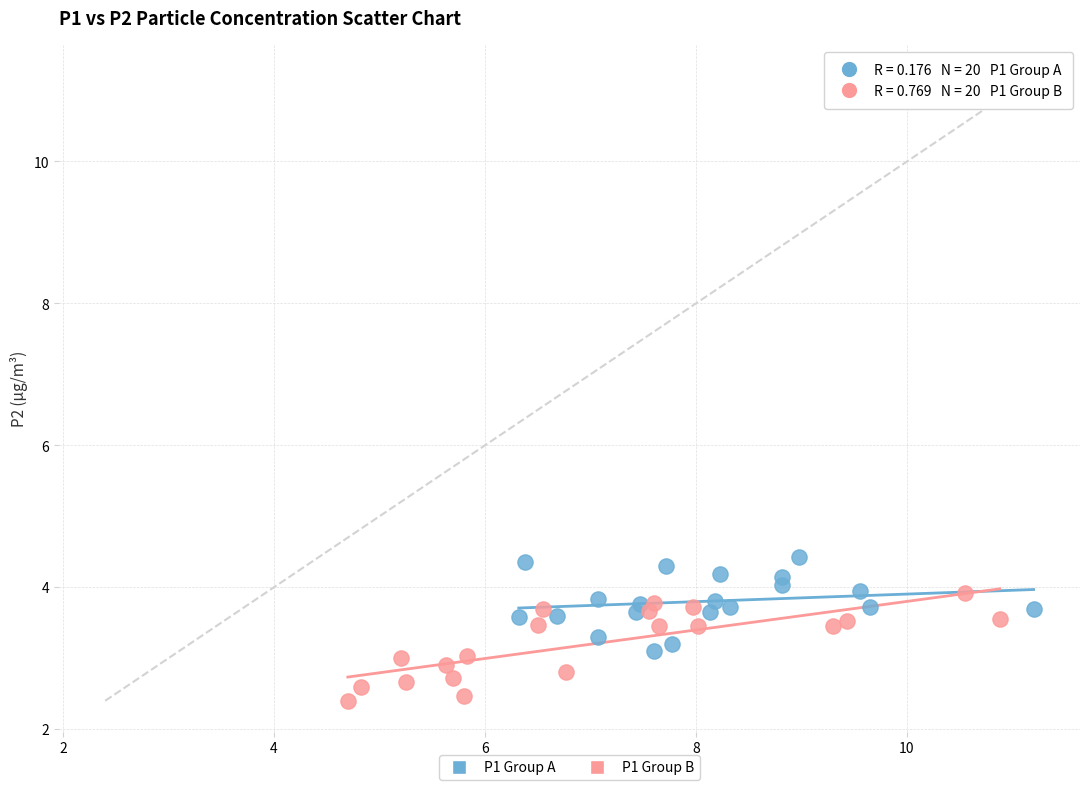

Which series reaches the maximum Y coordinate?

P1 Group A